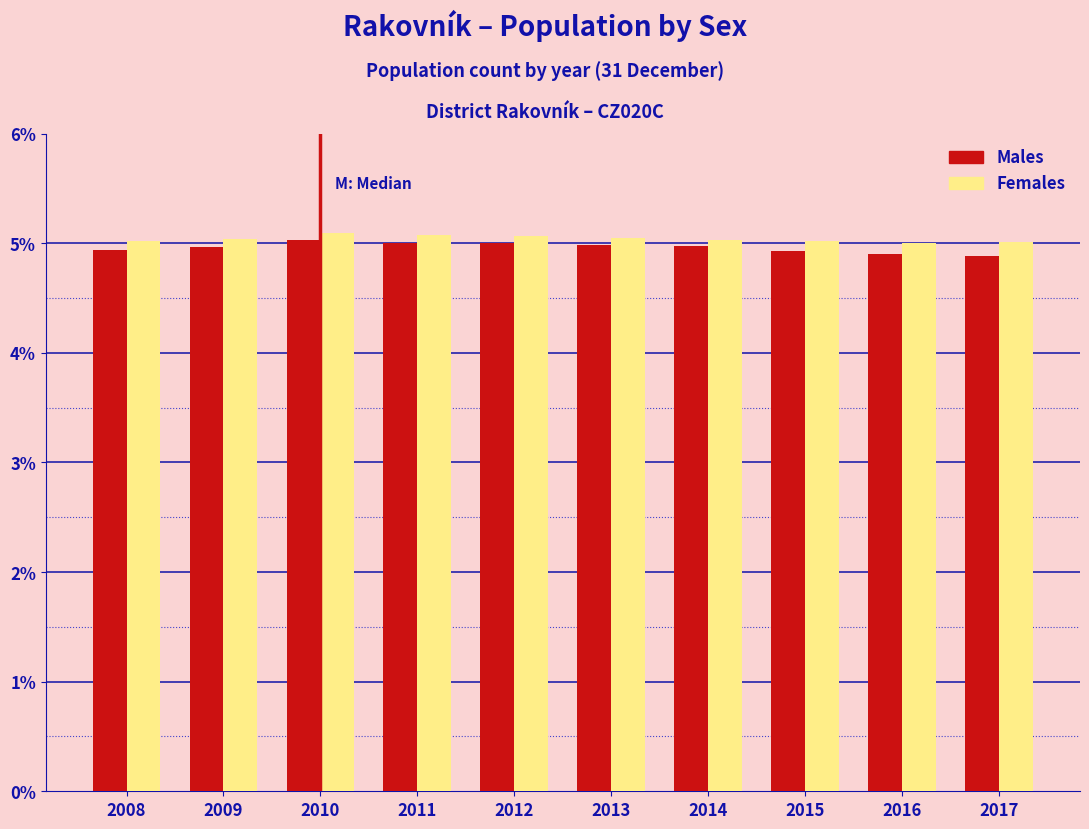

Is the value of Females at 2014 greater than the value of Males at 2016?

Yes